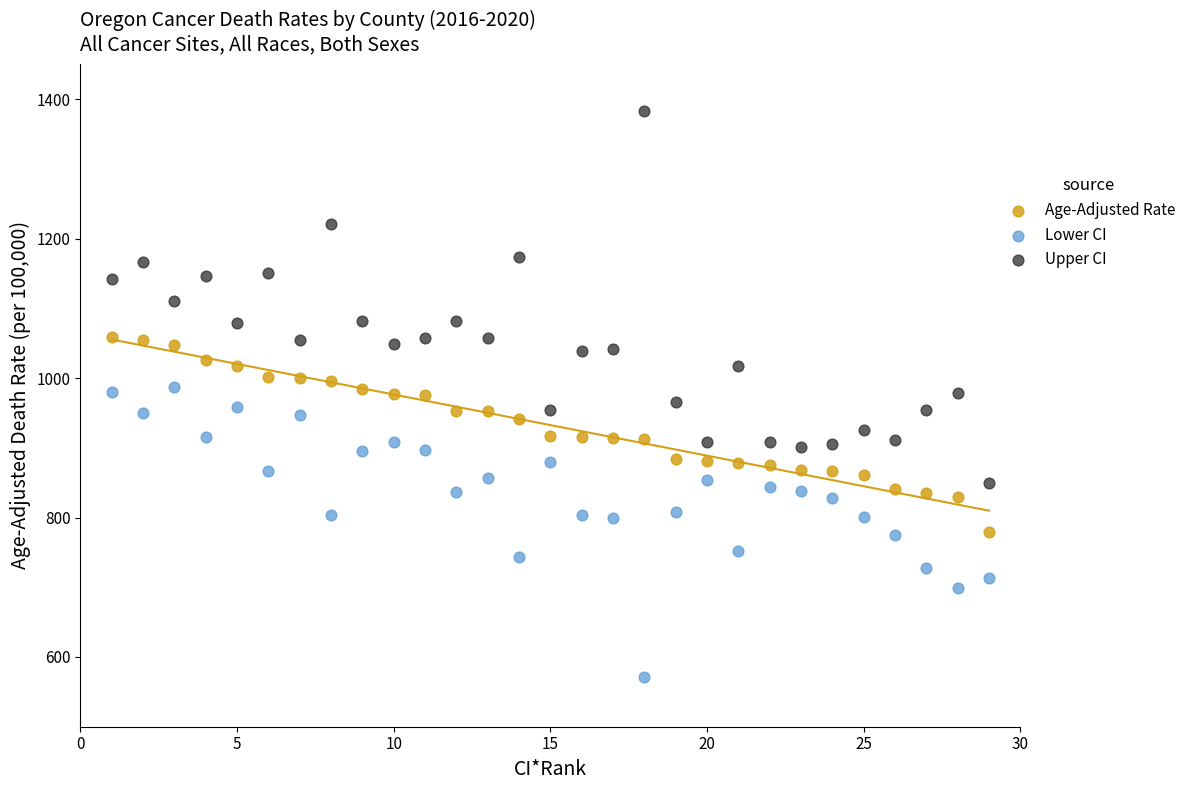

Which series has the largest Y range (max minus min)?

Upper CI